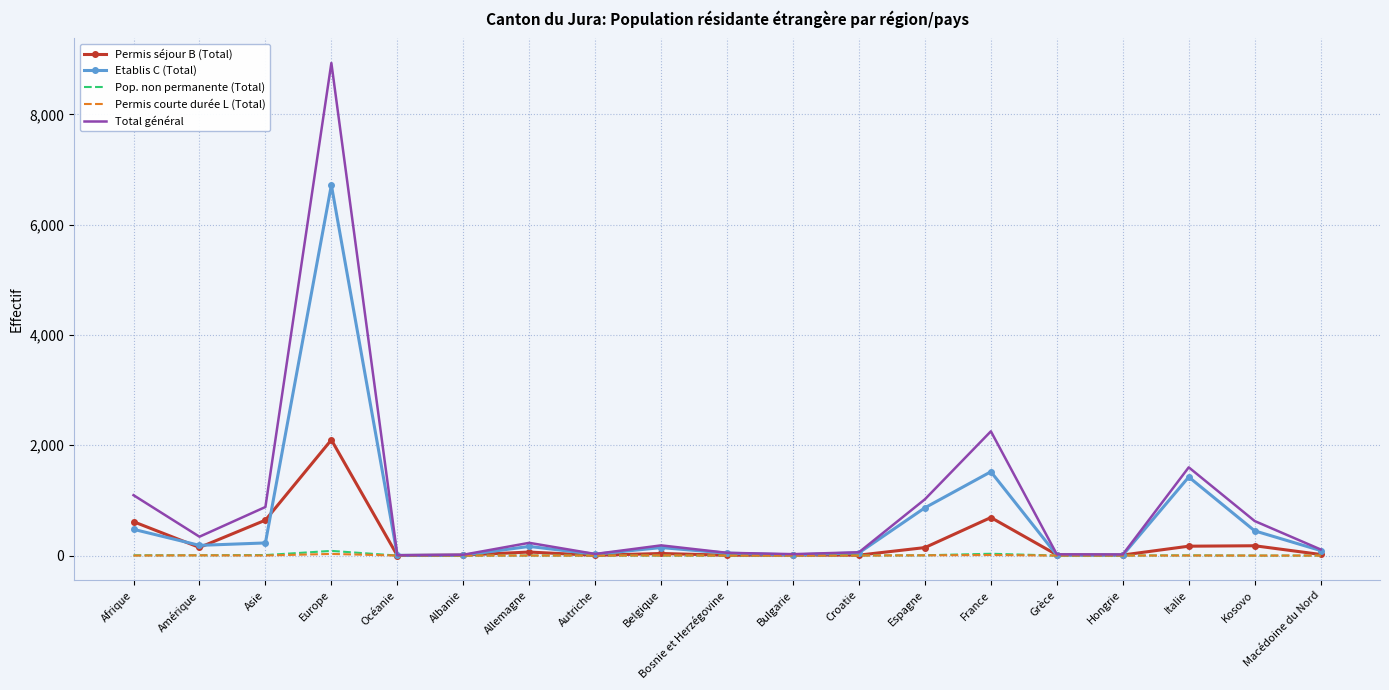

The Total général series shows 231 at Allemagne. True or false?

True